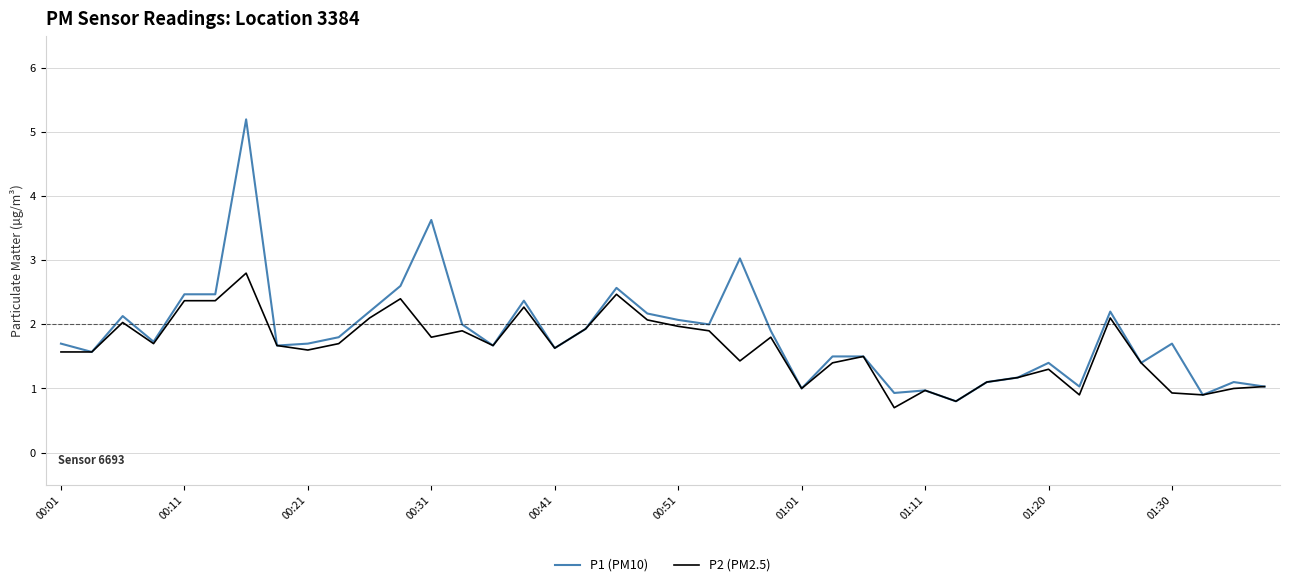

Rank the series by their maximum value, from lowest to highest.

P2 (PM2.5), P1 (PM10)